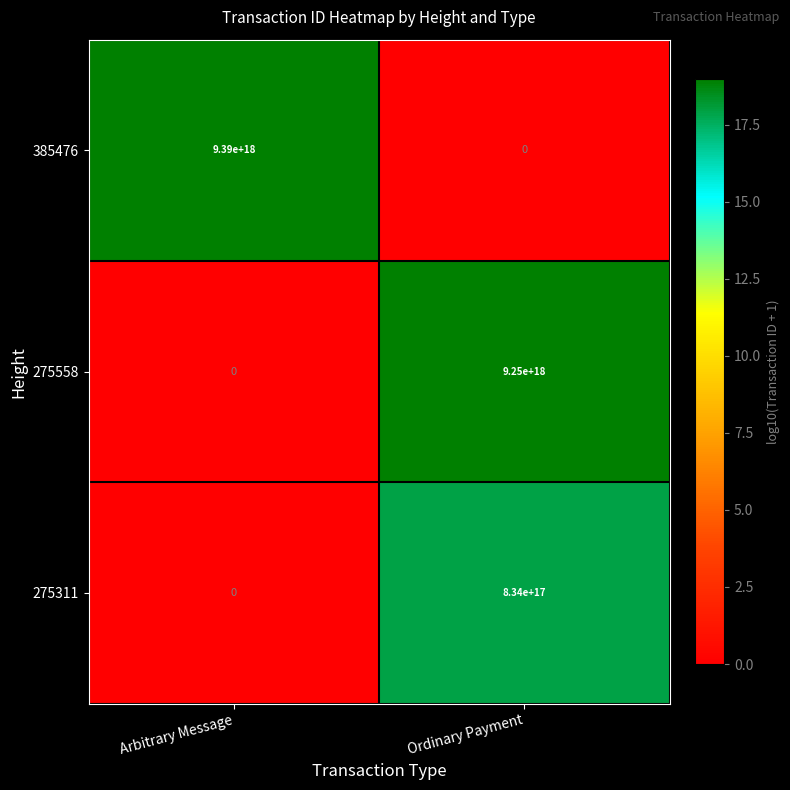

At Ordinary Payment, list the series in order from largest to smallest.

275558, 275311, 385476